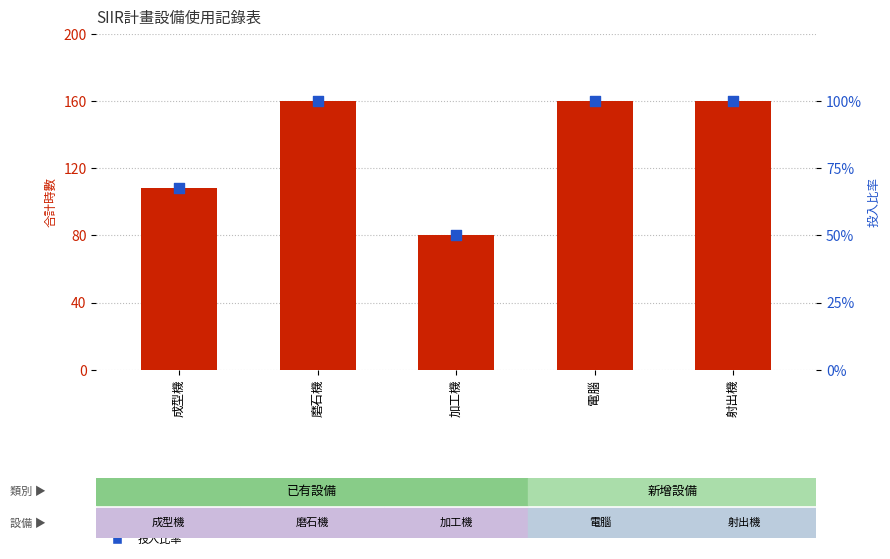

Which series has the largest Y range (max minus min)?

合計時數